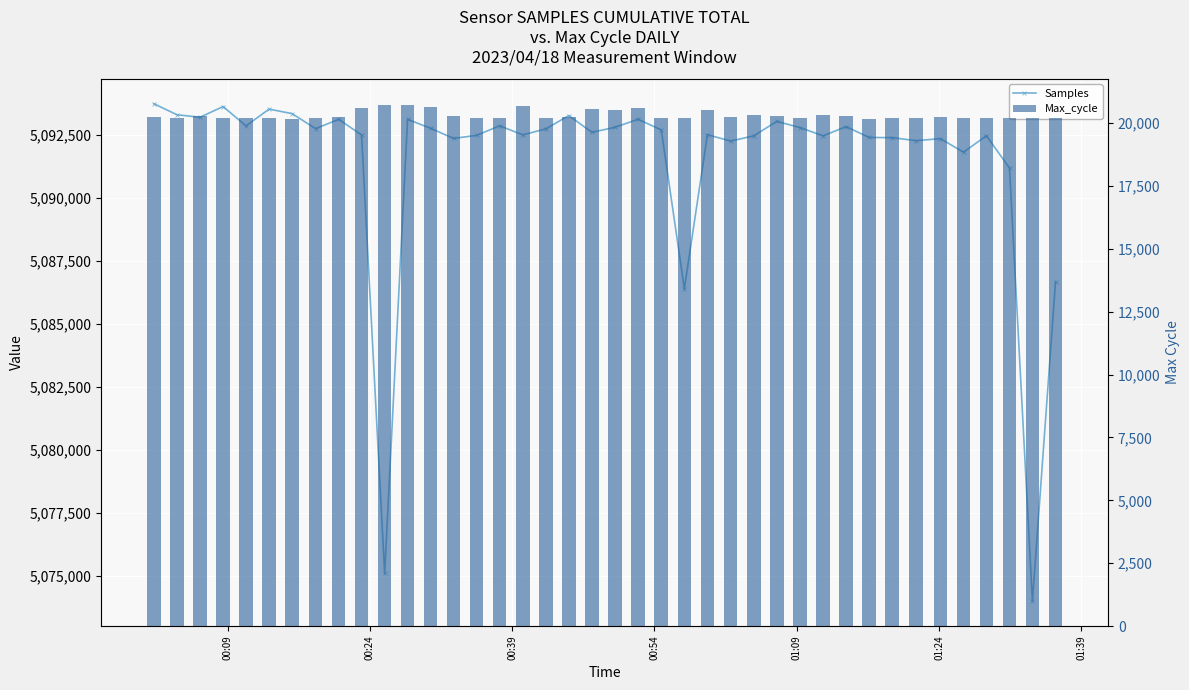

How many groups of bars are there?

40